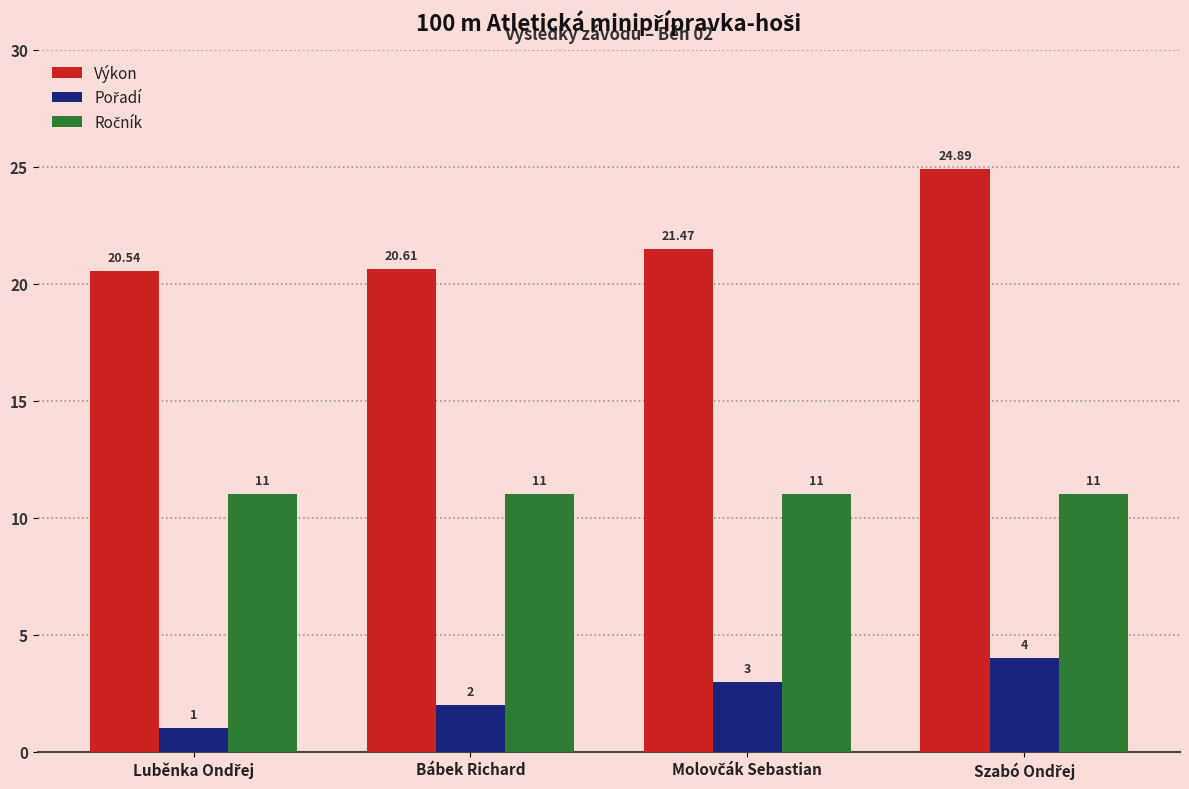

Which series has the largest total across all categories?

Výkon